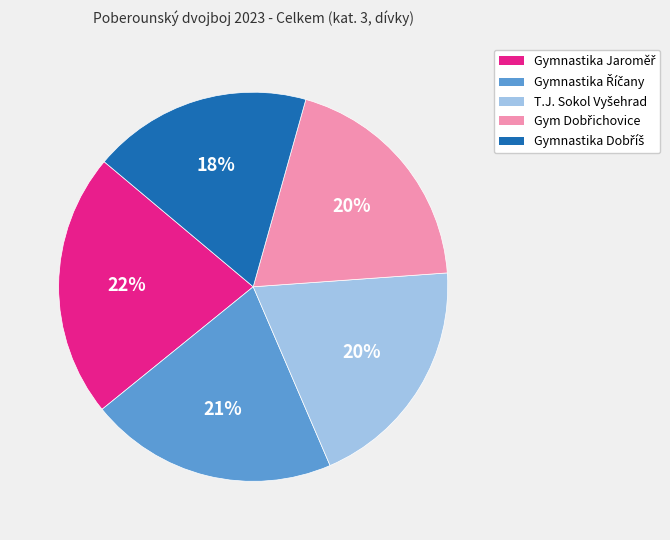

To the nearest percent, what is the difference between the largest and smallest slice percentages?

4%